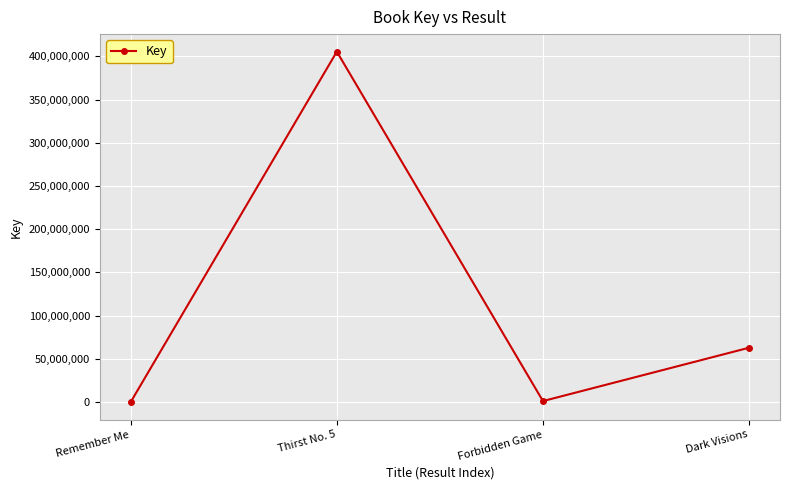

What is the change in value from Thirst No. 5 to Forbidden Game?

-404314539